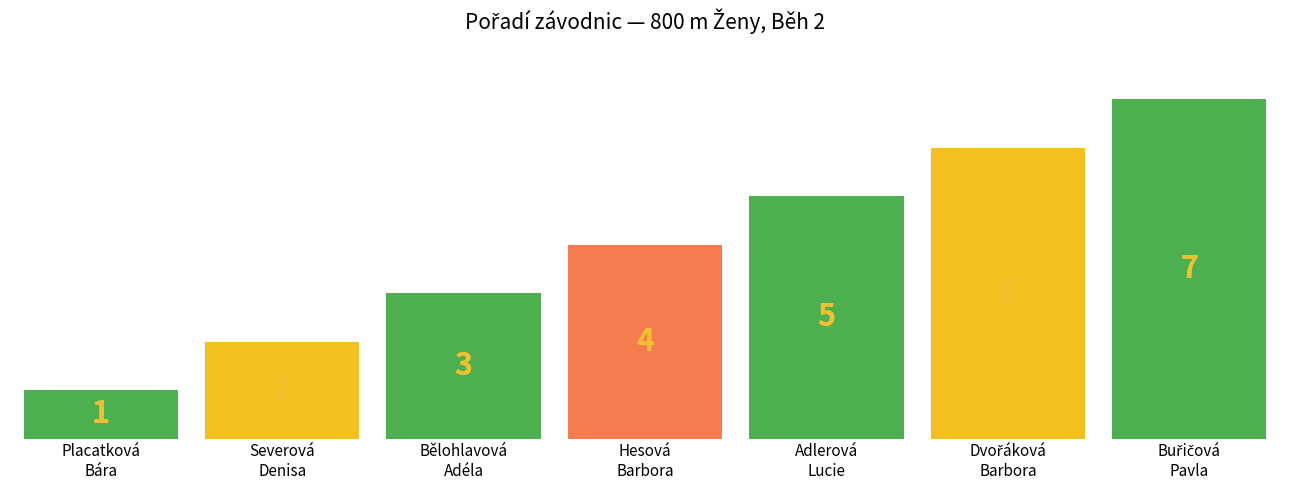

Does the chart contain stacked bars?

No